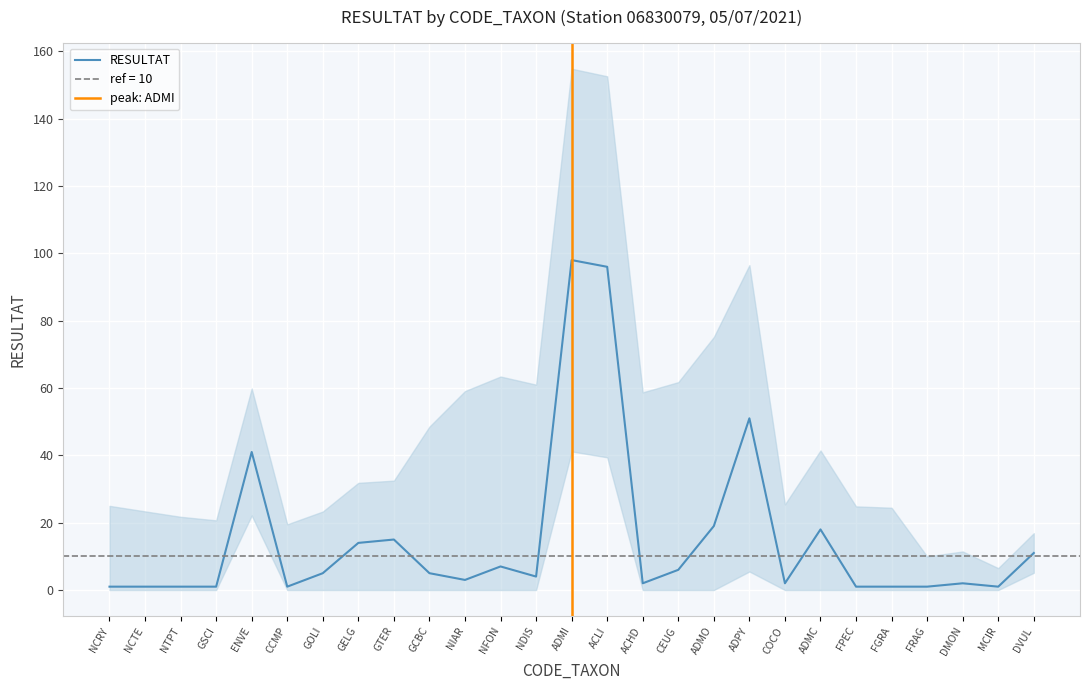

Is it true that the value at NCTE is 1?

True